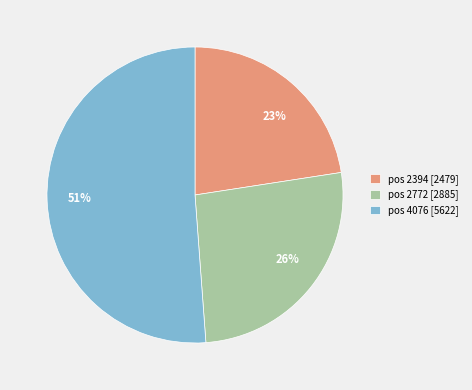

Does any single category account for the majority?

Yes